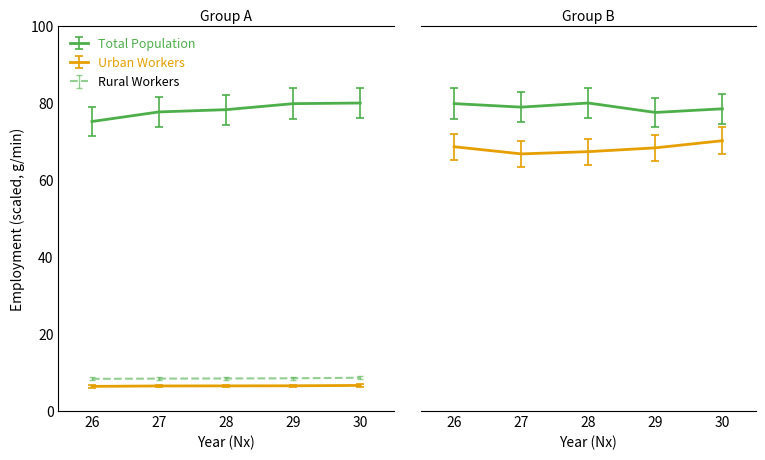

True or false: Total Population and Construction cross at least once.

False